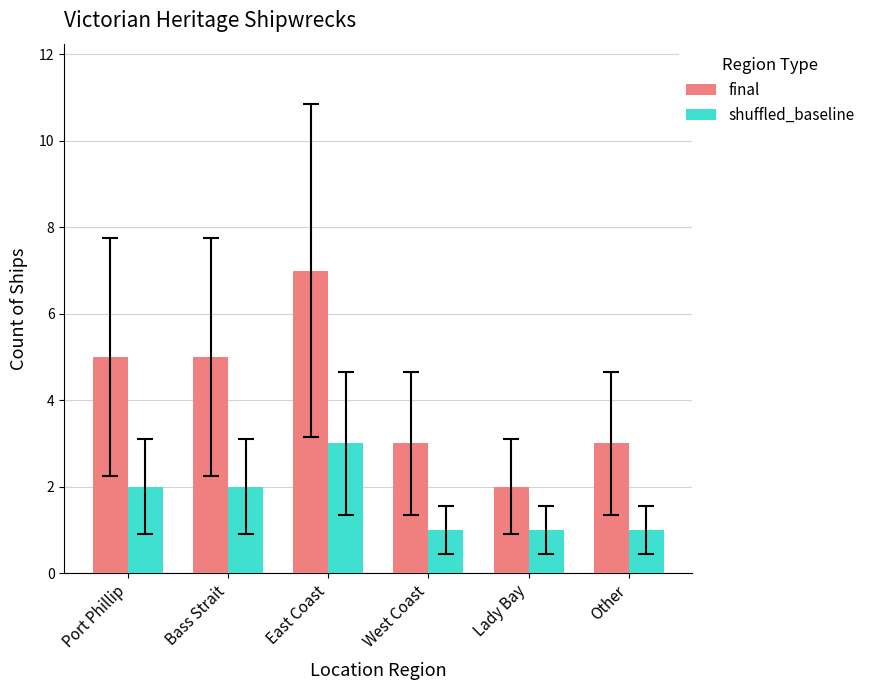

What is the difference between the highest and lowest values at Lady Bay?

1